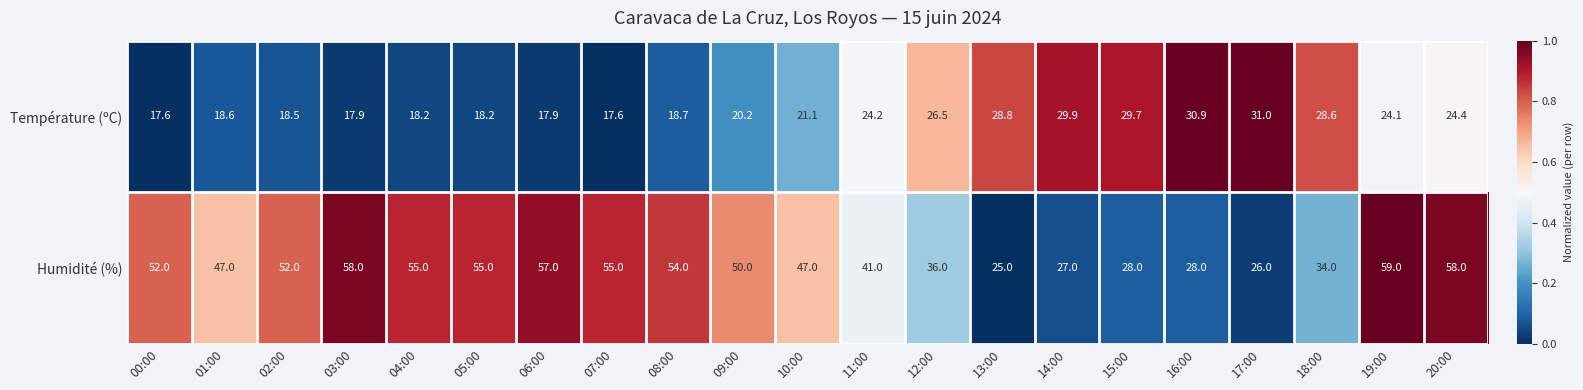

Rank the series at 00:00 from lowest to highest value.

Température (ºC), Humidité (%)